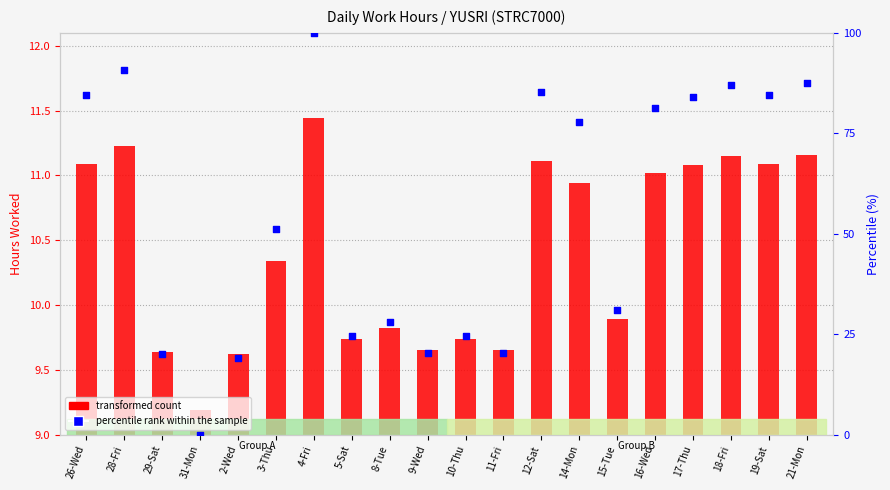

At which category is the sum across all series the highest?

4-Fri